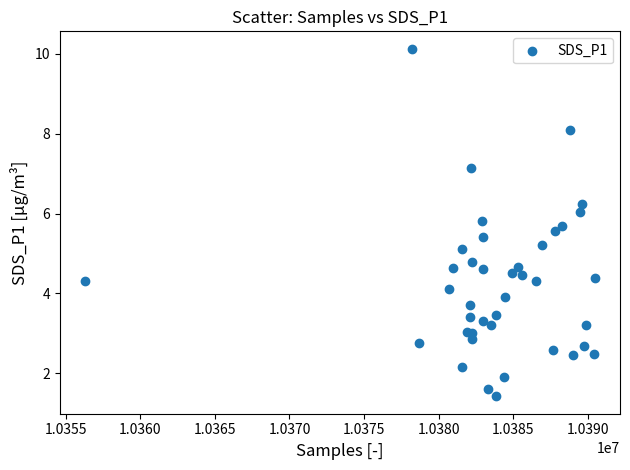

What is the range of Y values (max minus min)?

8.7